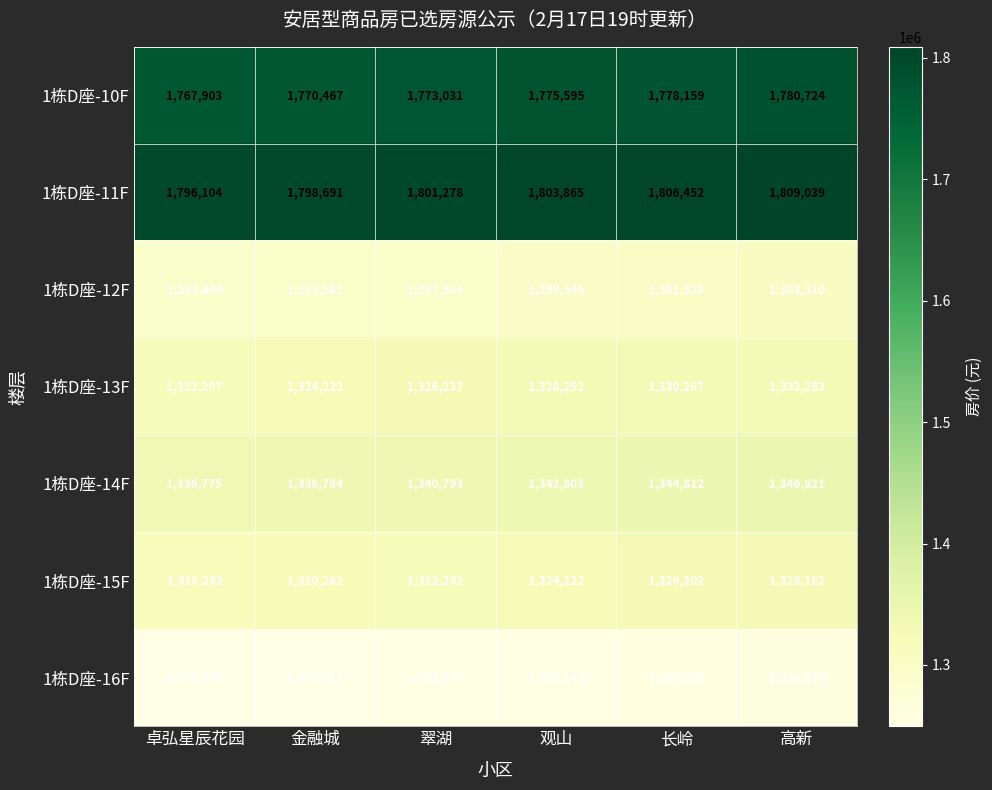

At 金融城, list the series in order from largest to smallest.

1栋D座-11F, 1栋D座-10F, 1栋D座-14F, 1栋D座-13F, 1栋D座-15F, 1栋D座-12F, 1栋D座-16F